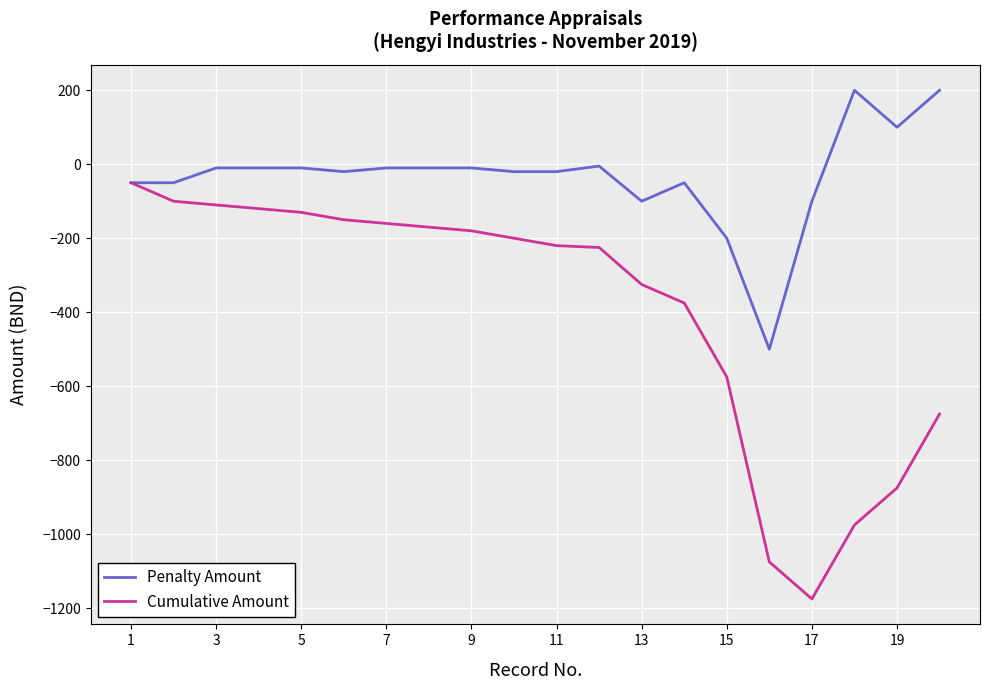

What is the minimum value shown in the chart?

-1175